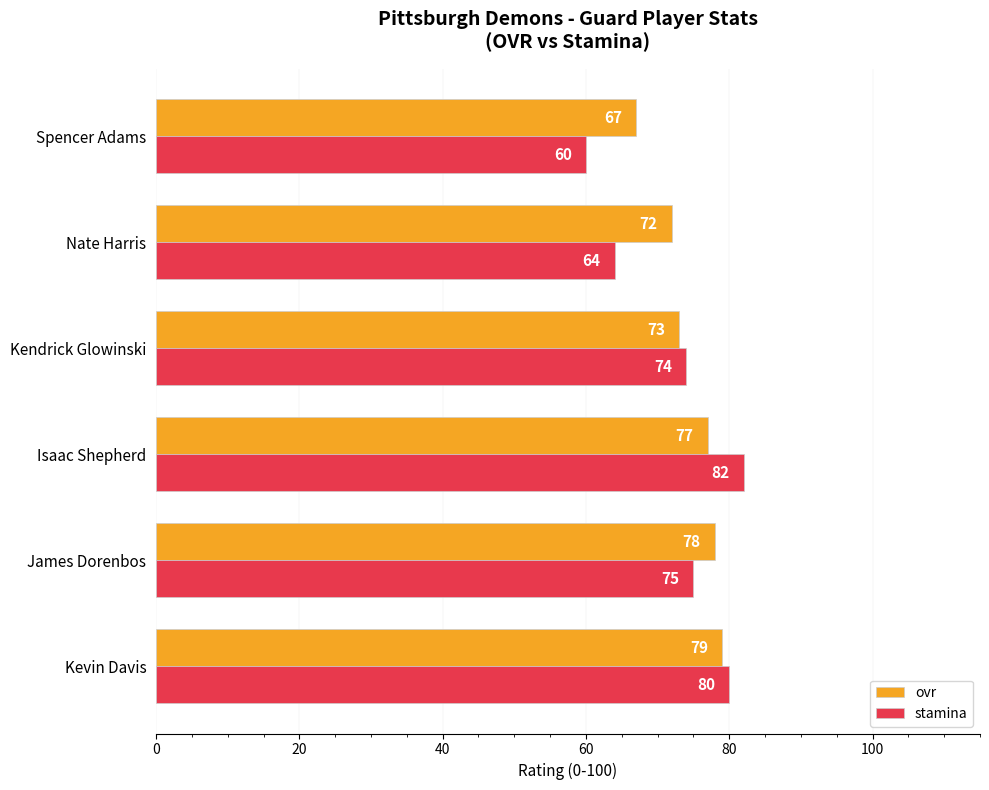

Is the value of stamina at Spencer Adams greater than the value of ovr at Nate Harris?

No